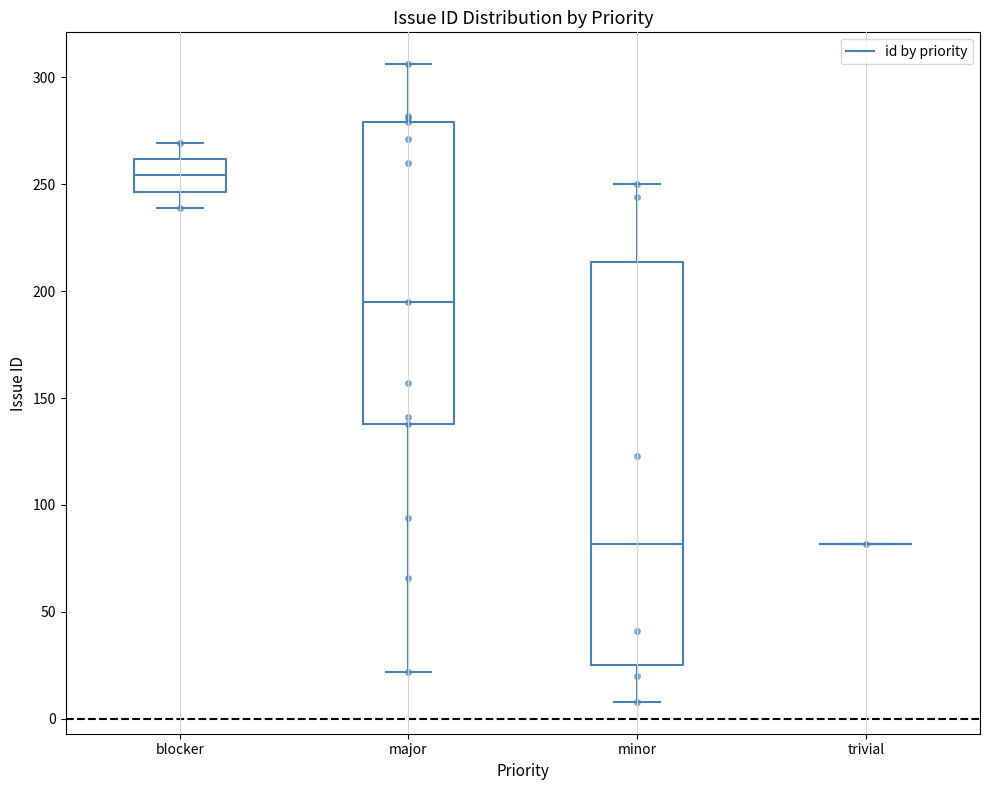

Reading left to right, read every box against the y-axis: the position of its median line, the range the box covers, and the ends of its whiskers. The values are not printed on the chart, so give them approximately, as read against the axis.

blocker: median 255, box 245 to 260, whiskers 240 to 270
major: median 195, box 140 to 280, whiskers 20 to 305
minor: median 80, box 25 to 215, whiskers 10 to 250
trivial: box collapsed to a line at 80, whiskers 80 to 80